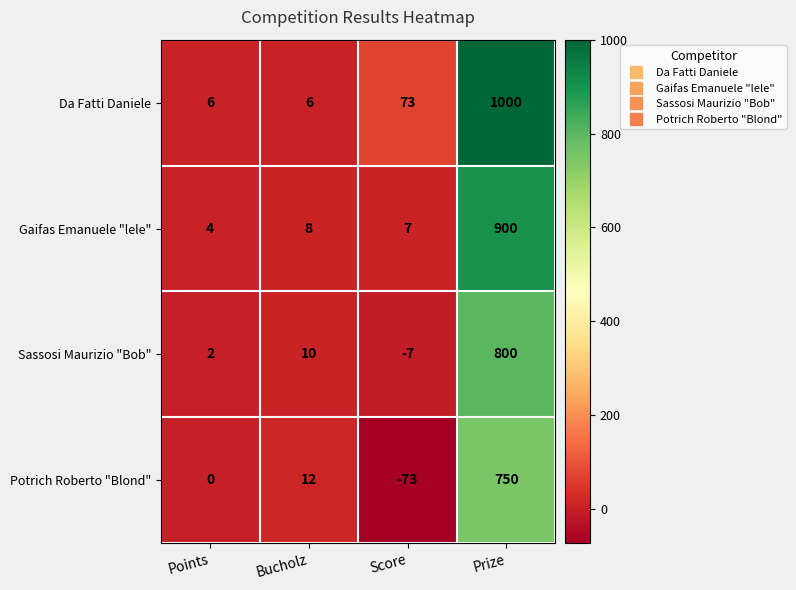

Rank the series by their average value, from highest to lowest.

Da Fatti Daniele, Gaifas Emanuele "lele", Sassosi Maurizio "Bob", Potrich Roberto "Blond"